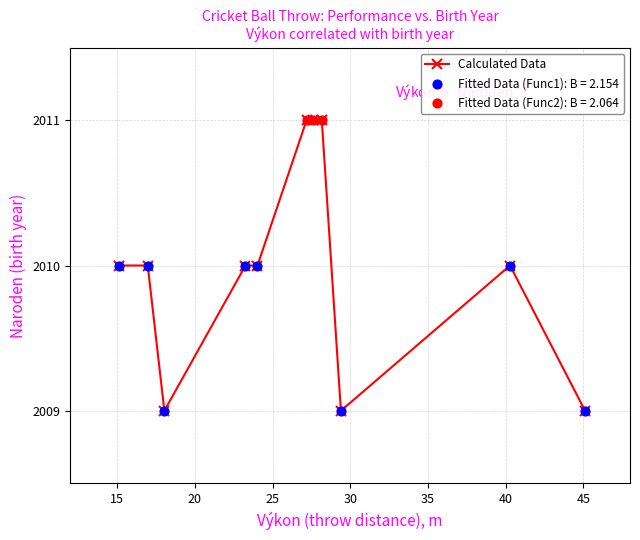

What is the minimum value shown in the chart?

2009